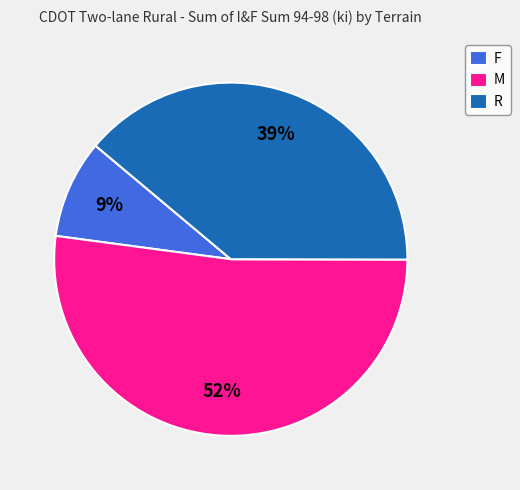

The M slice represents 52% of the pie. True or false?

True